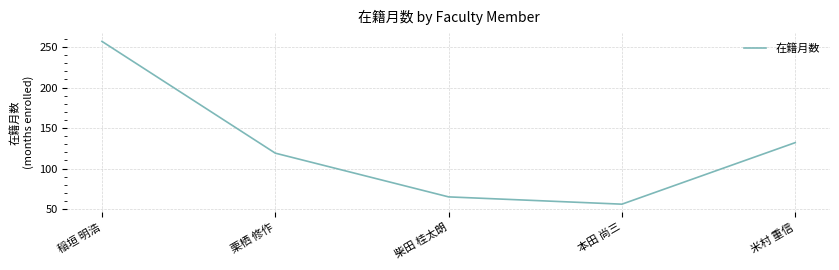

Which category has the highest value across all series?

稲垣 明浩